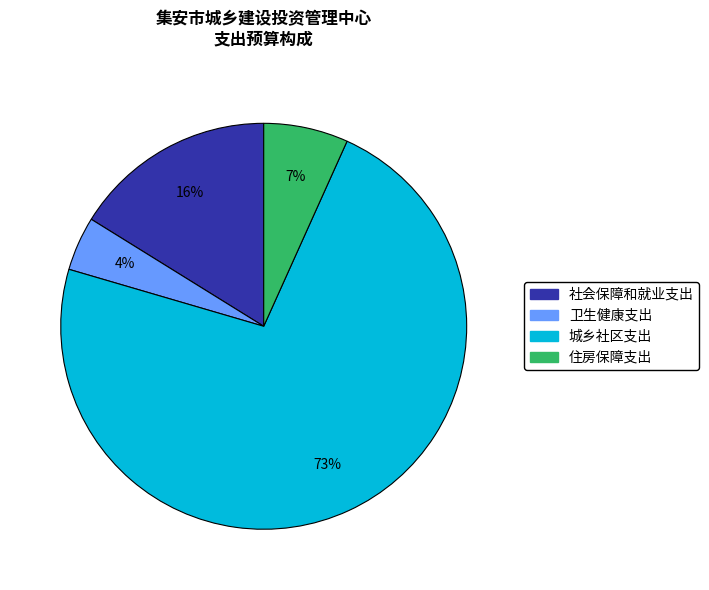

Which has a higher value, 社会保障和就业支出 or 卫生健康支出?

社会保障和就业支出